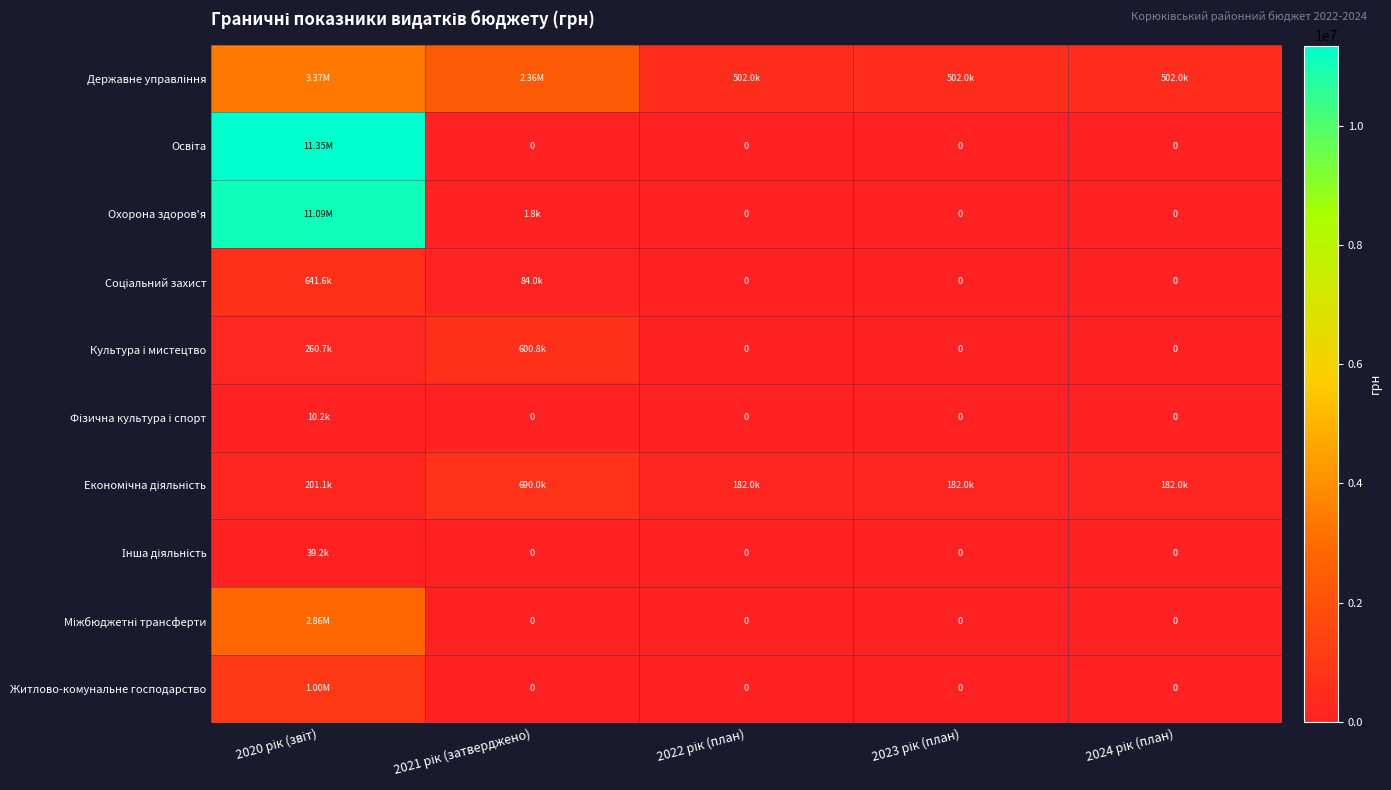

Rank the series by their maximum value, from lowest to highest.

Фiзична культура i спорт, Інша діяльність, Культура i мистецтво, Соціальний захист, Економічна діяльність, Житлово-комунальне господарство, Міжбюджетні трансферти, Державне управління, Охорона здоров'я, Освіта